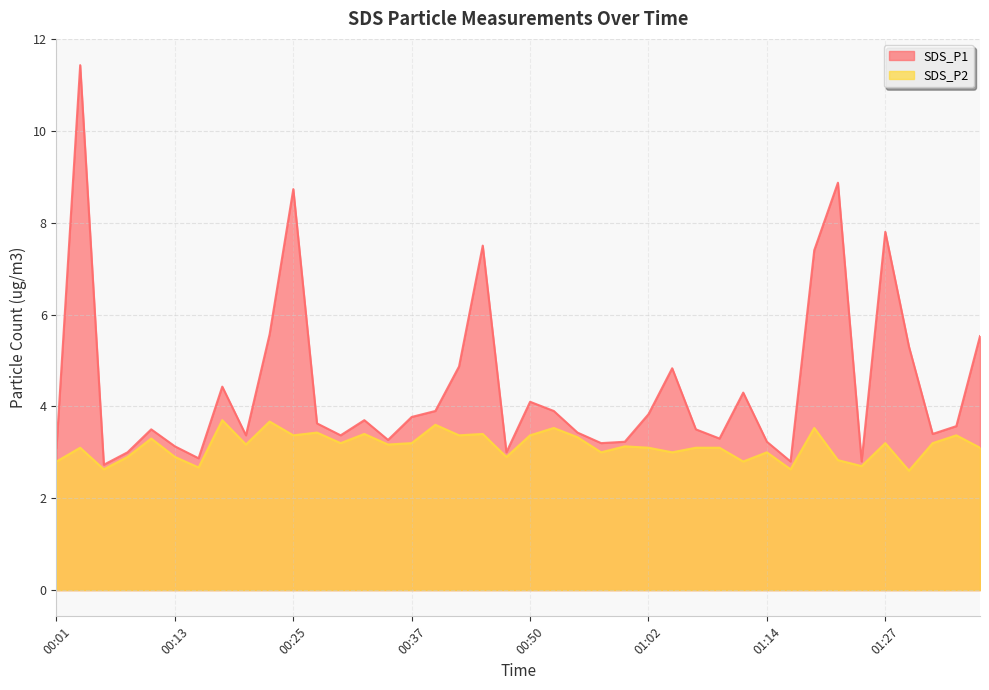

List the series in order of their overall mean, lowest first.

SDS_P2, SDS_P1